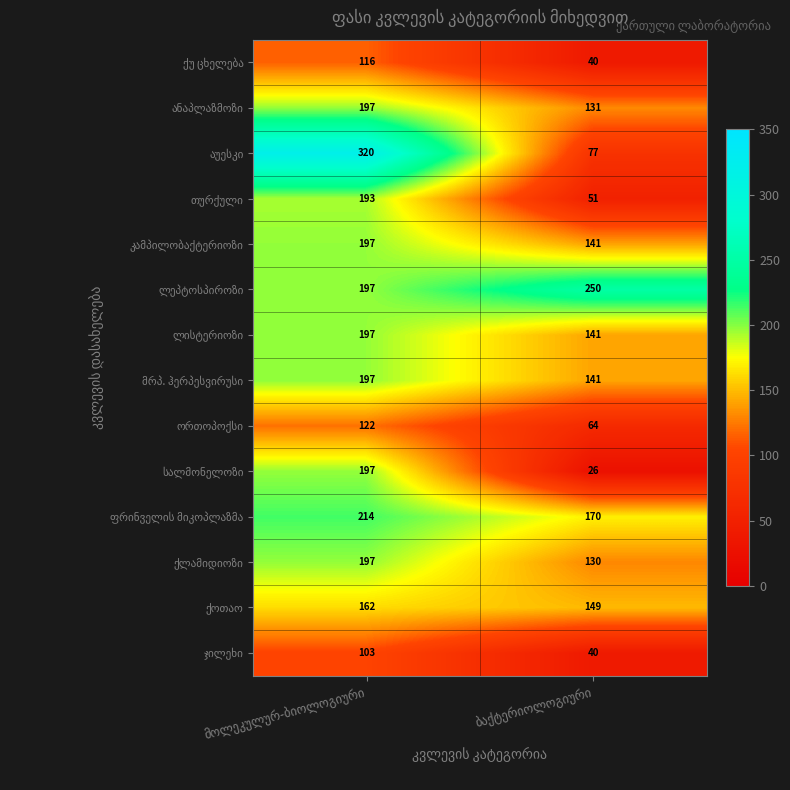

What is the smallest value displayed?

26